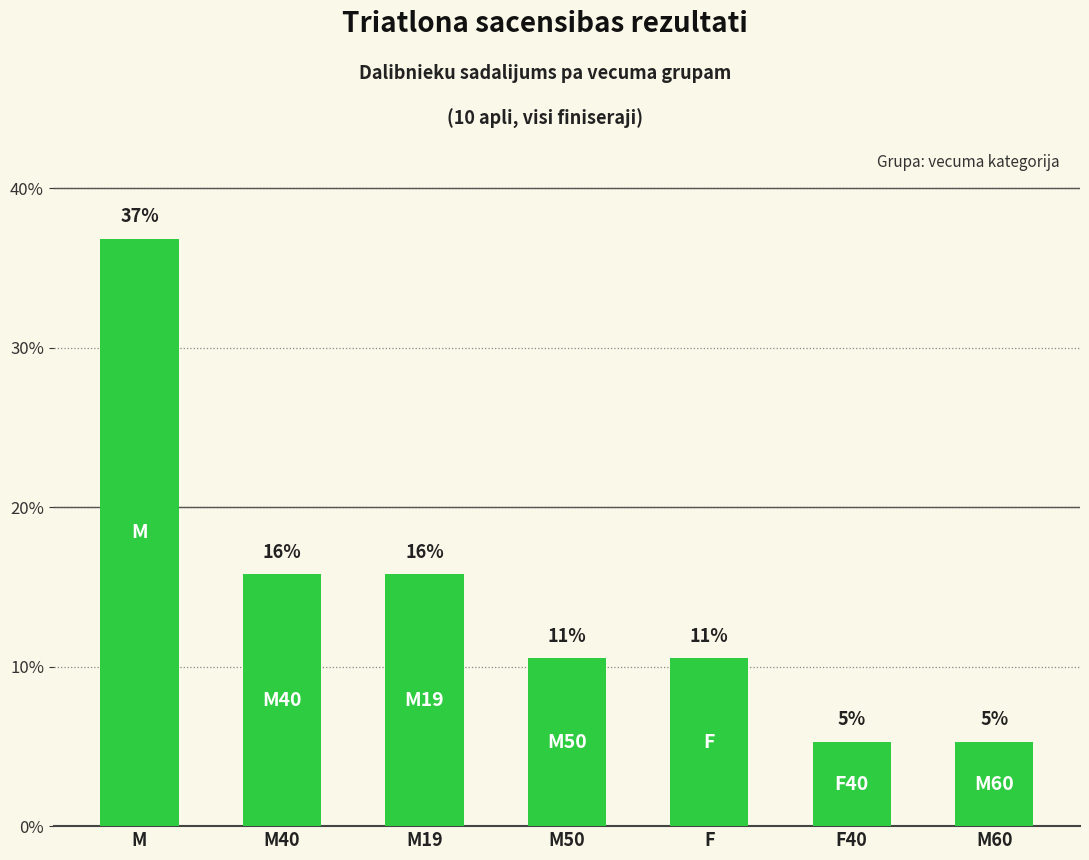

Are the bars horizontal?

No